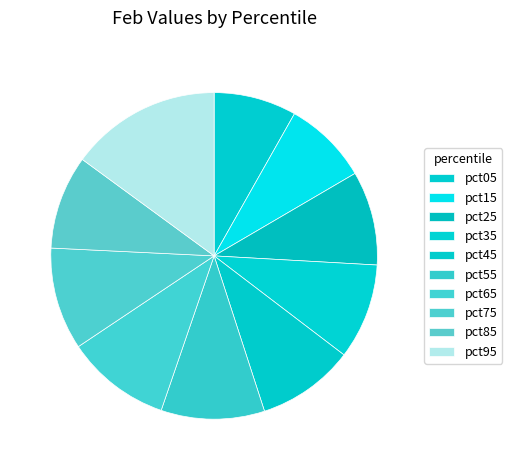

To the nearest percent, what is the difference between the largest and smallest slice percentages?

7%